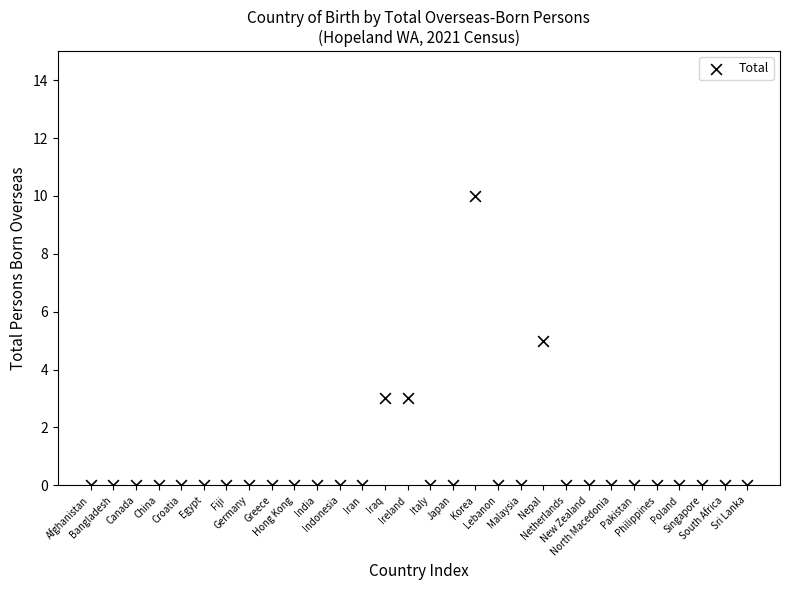

What is the range of Y values (max minus min)?

10